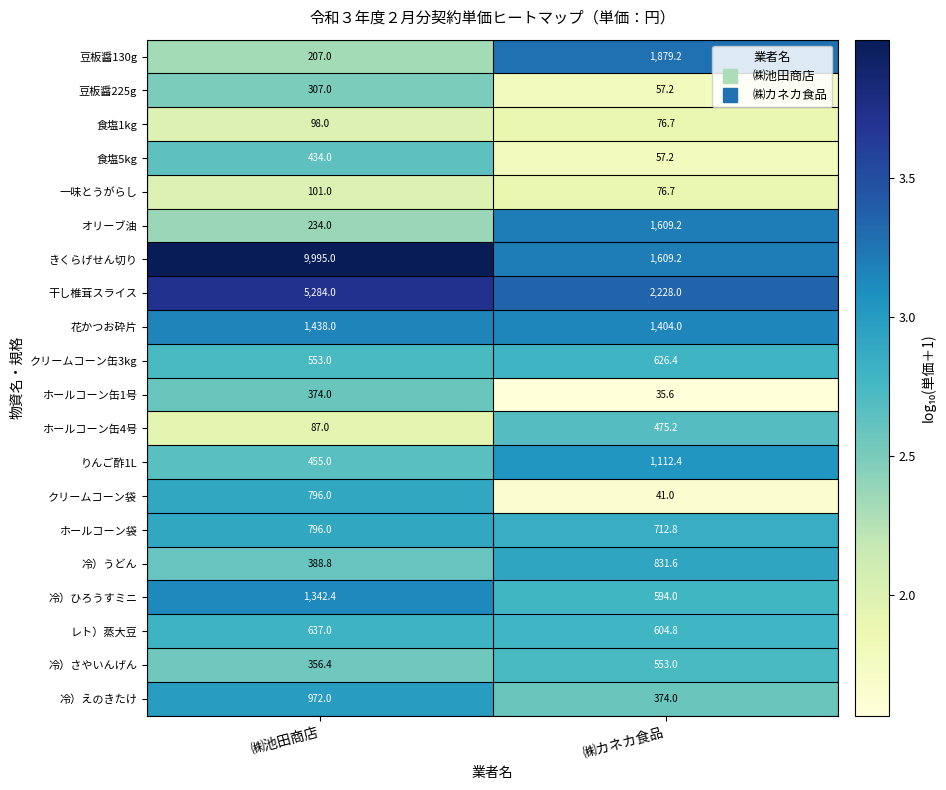

Between ㈱池田商店 and ㈱カネカ食品, which series saw the biggest shift?

きくらげせん切り